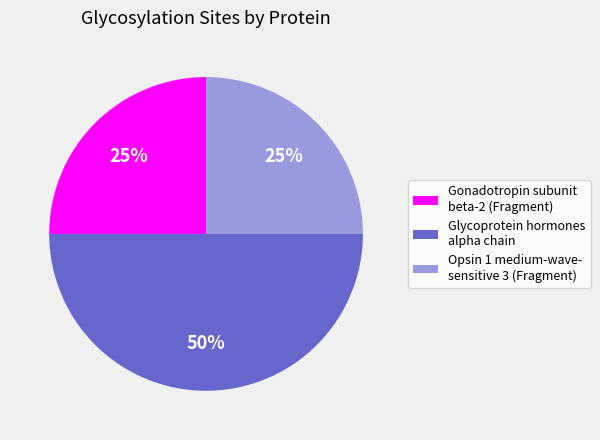

To the nearest percent, what portion does Glycoprotein hormones alpha chain represent?

50%